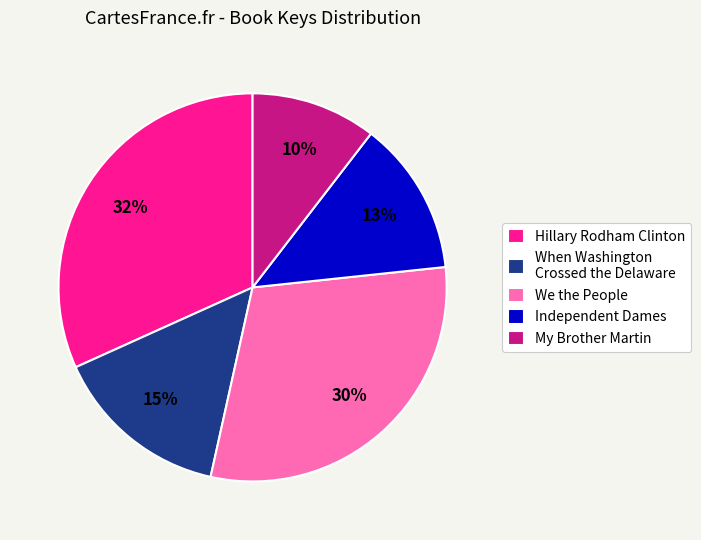

To the nearest percent, what is the average slice percentage?

20%